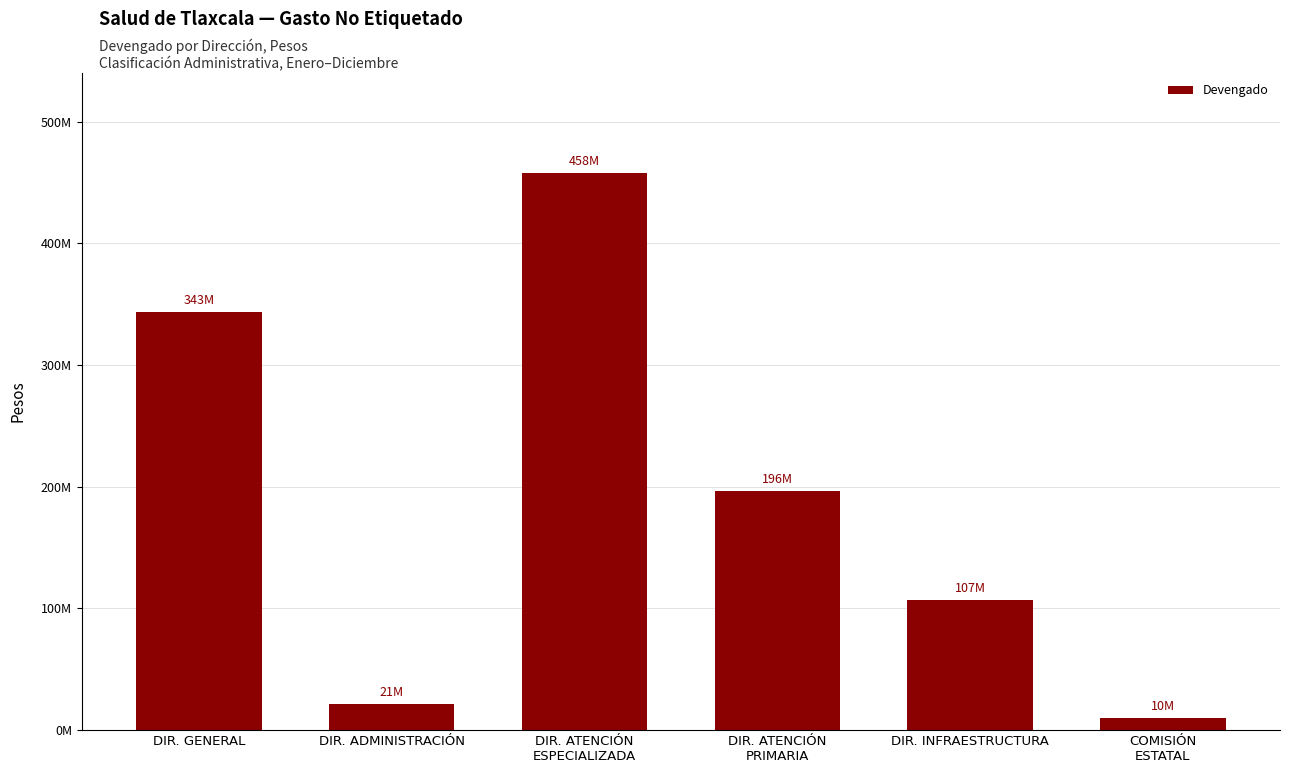

List the labels in order of value, smallest first.

COMISIÓN
ESTATAL, DIR. ADMINISTRACIÓN, DIR. INFRAESTRUCTURA, DIR. ATENCIÓN
PRIMARIA, DIR. GENERAL, DIR. ATENCIÓN
ESPECIALIZADA